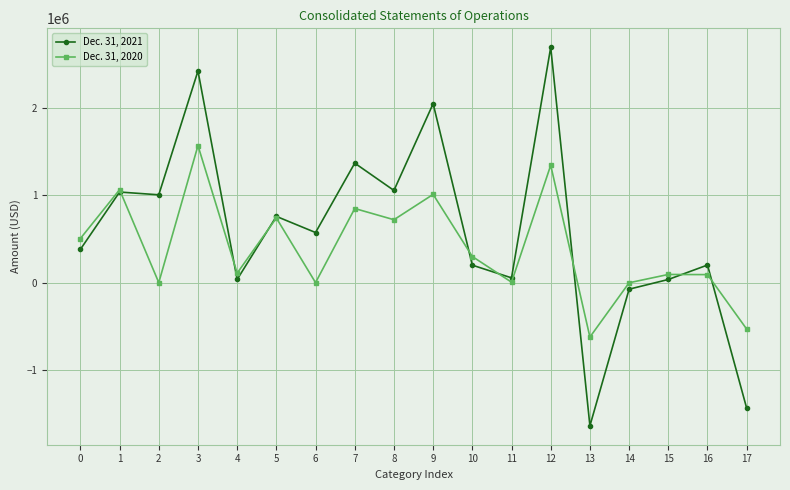

After their last crossing, which series has the higher values: Dec. 31, 2020 or Dec. 31, 2021?

Dec. 31, 2020